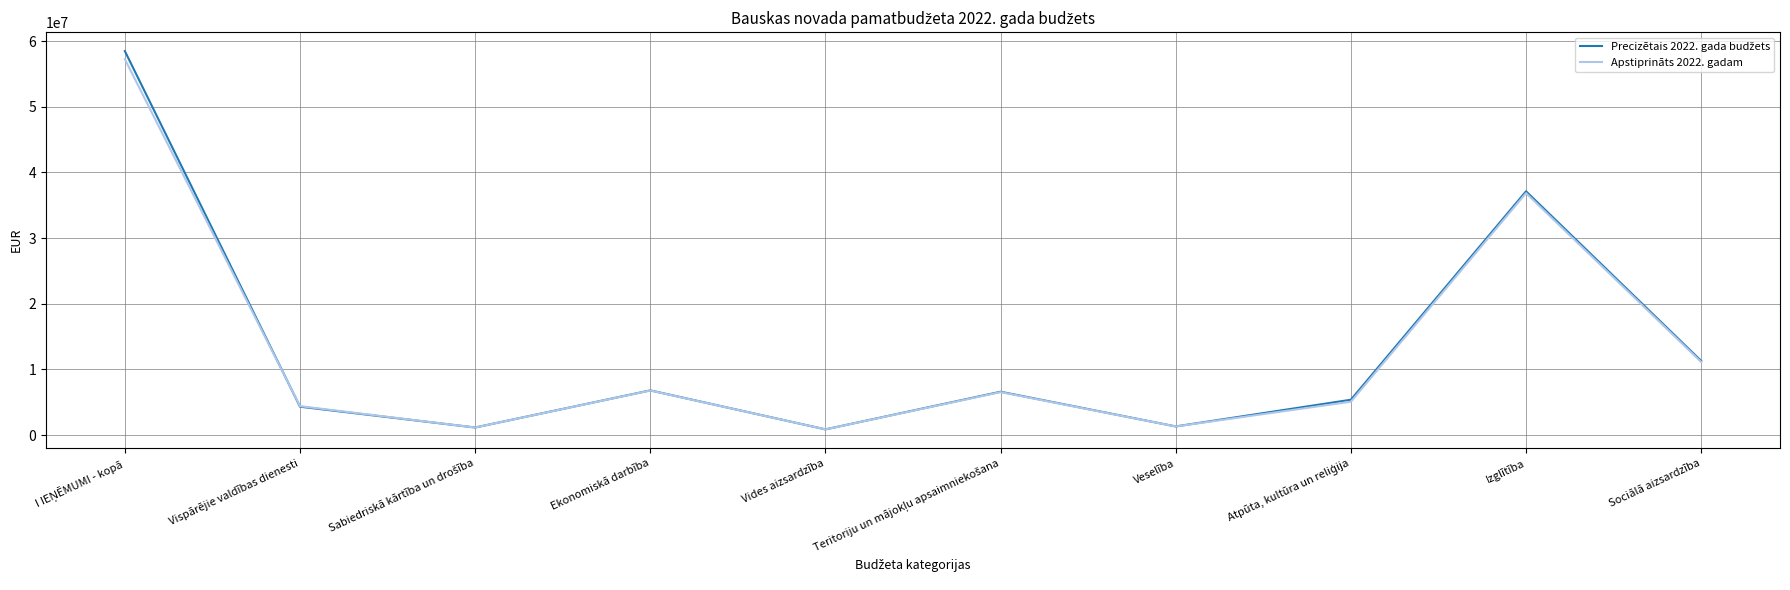

True or false: Apstiprināts 2022. gadam has a value of 11201887 at Ekonomiskā darbība.

False